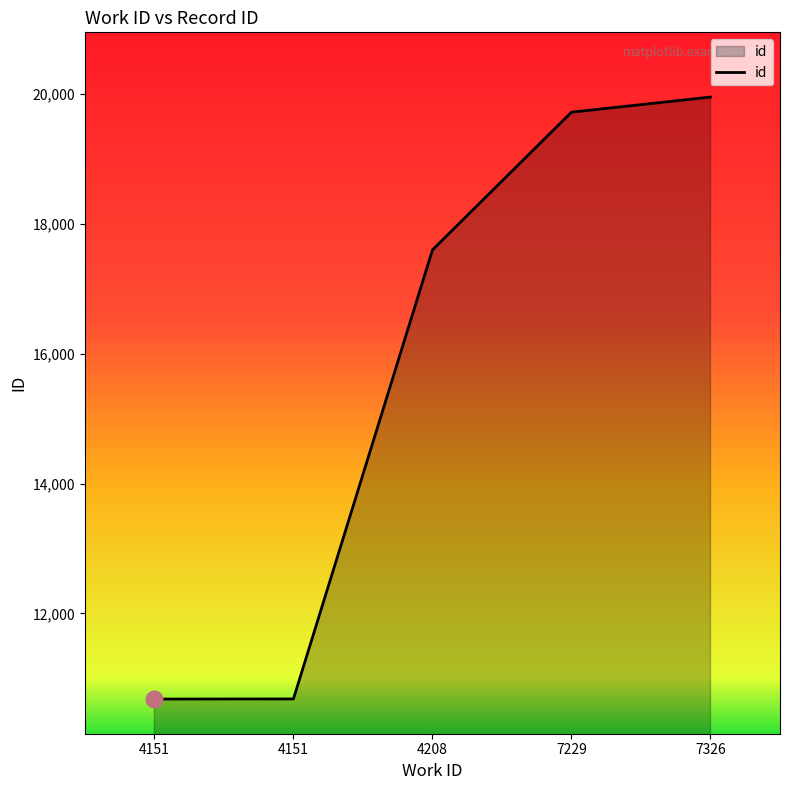

Approximately how many times larger is the value at 4208 compared to 7326?

0.9